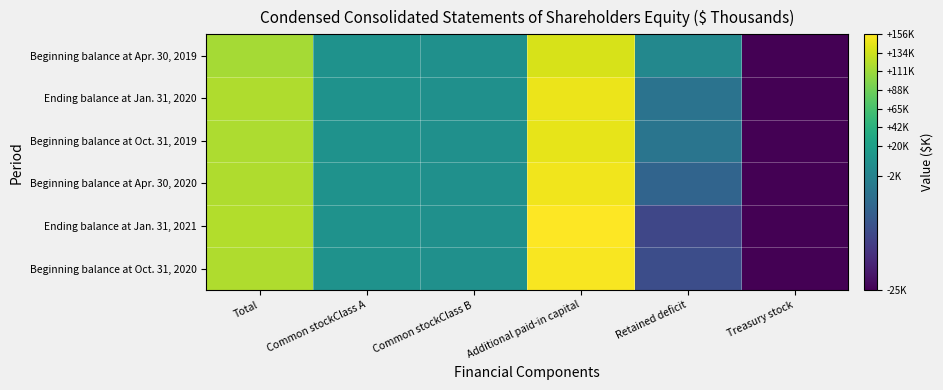

Which category has the lowest value across all series?

Treasury stock